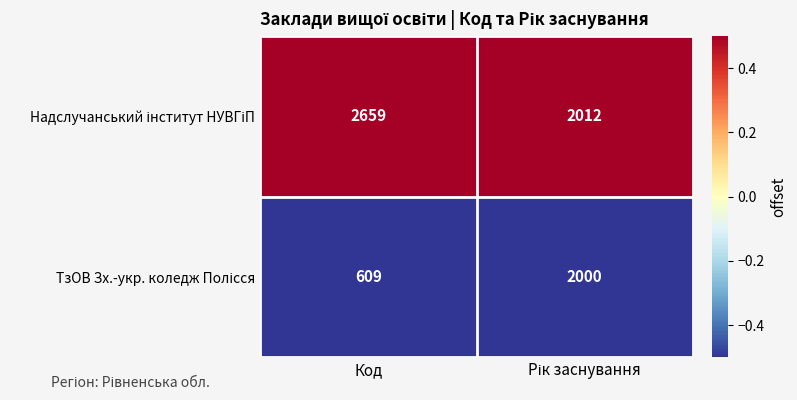

What is the minimum value shown in the chart?

609